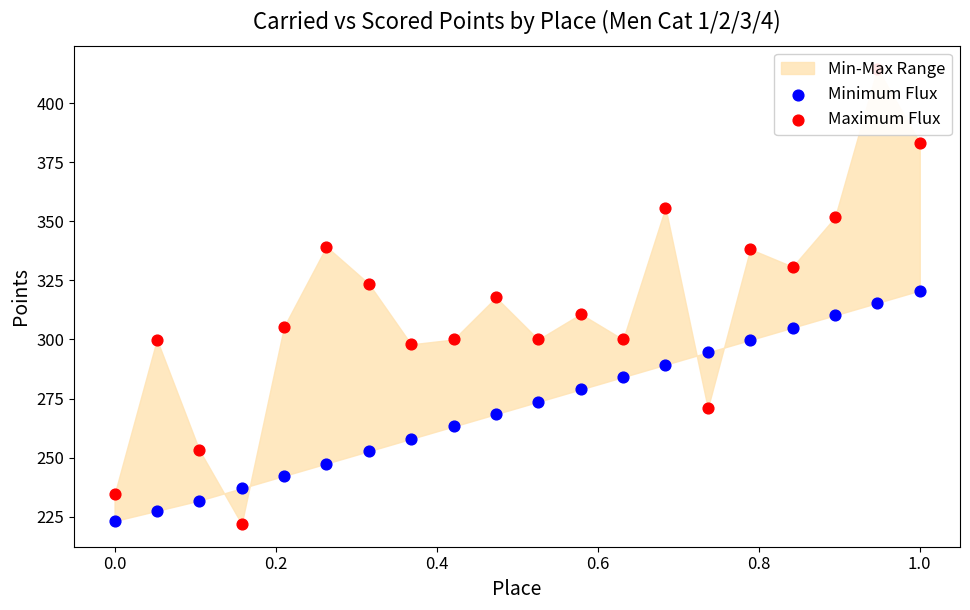

Which series reaches the minimum Y coordinate?

Maximum Flux